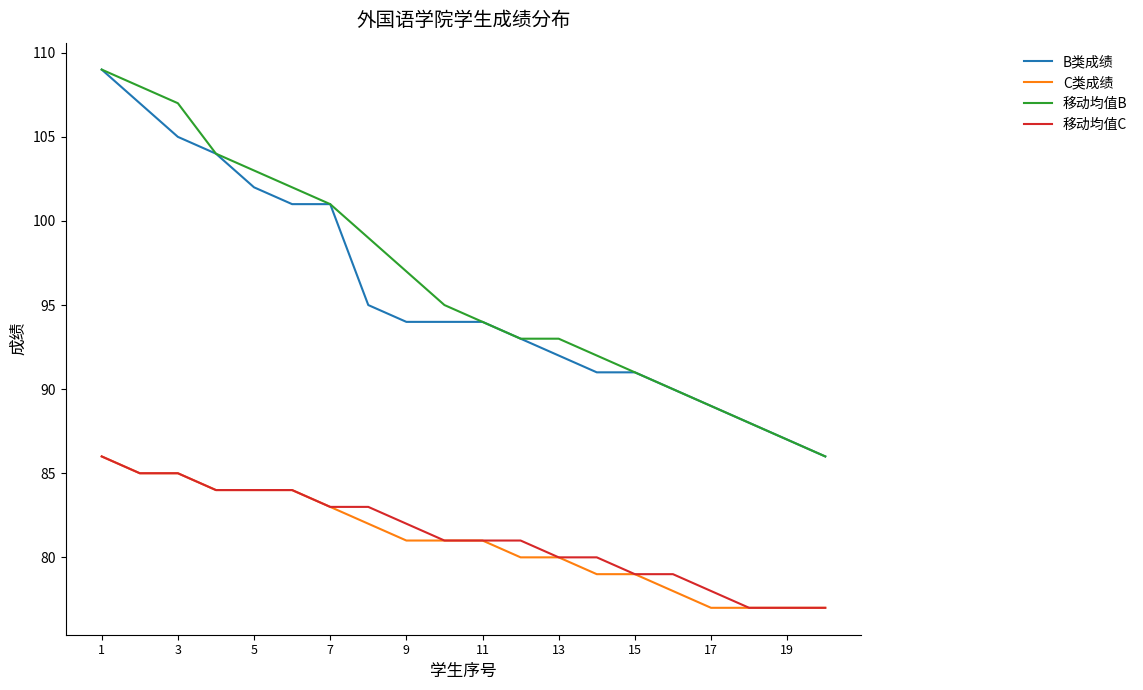

What are all the series names shown in the legend?

B类成绩, C类成绩, 移动均值B, 移动均值C